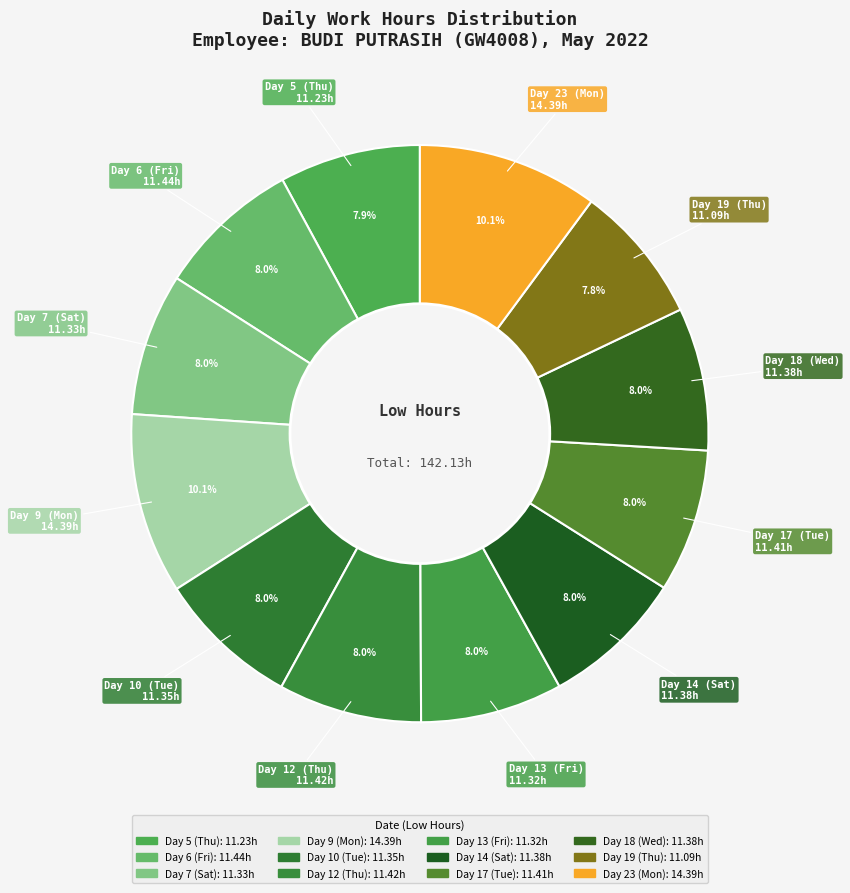

How many slices are in this pie chart?

12